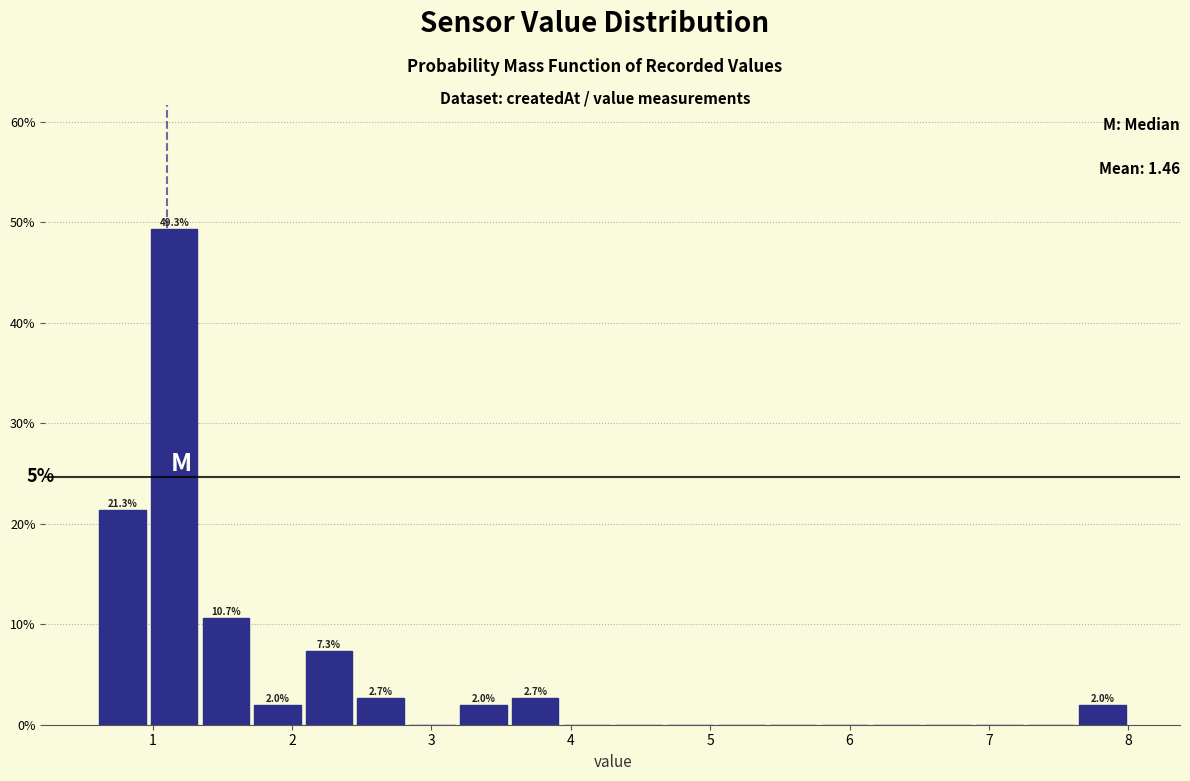

Read against the x-axis, roughly where is the centre of the tallest bar?

1.2